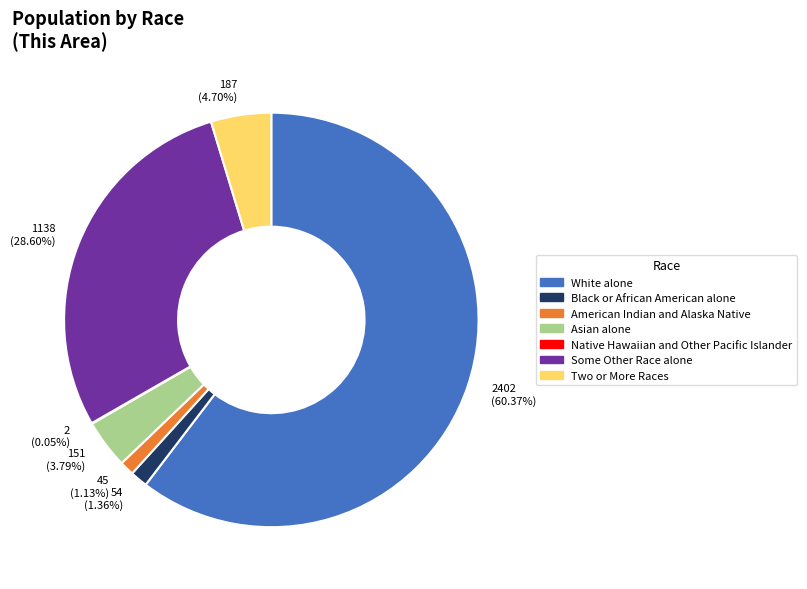

Between 151 (3.79%) and 45 (1.13%), which is larger?

151 (3.79%)